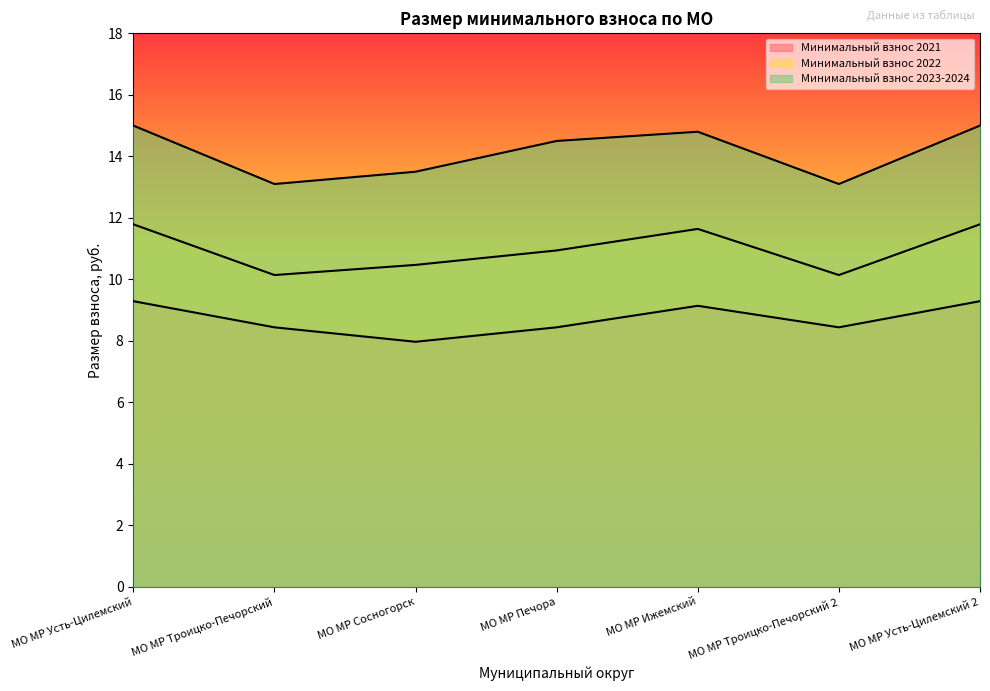

How many interior local valleys does the Минимальный взнос 2023-2024 series have?

2